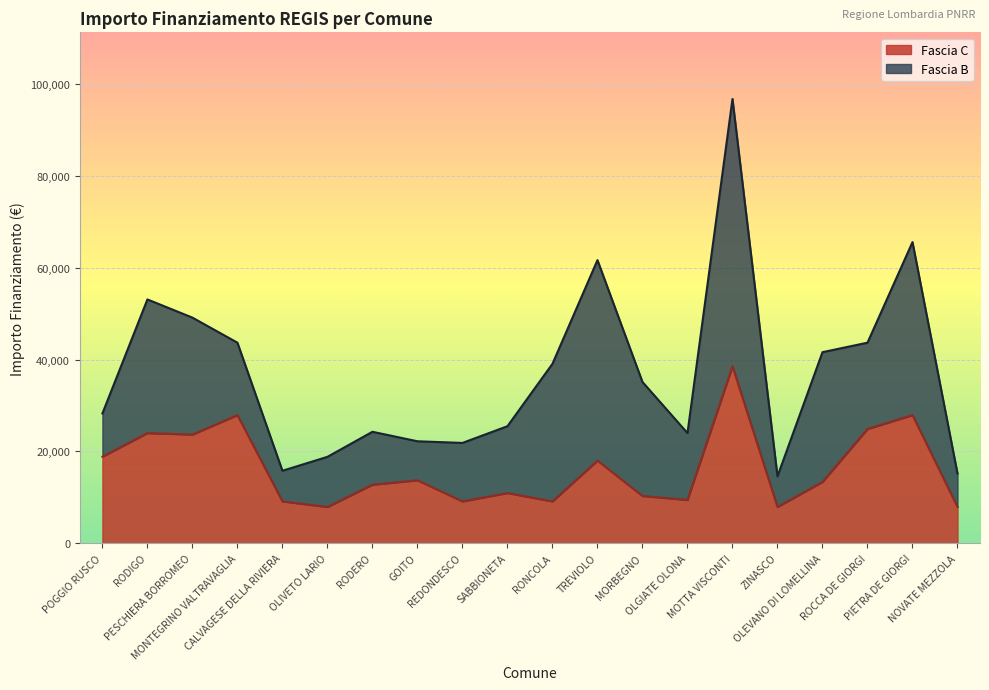

What is the label of the 16th point from the right?

CALVAGESE DELLA RIVIERA